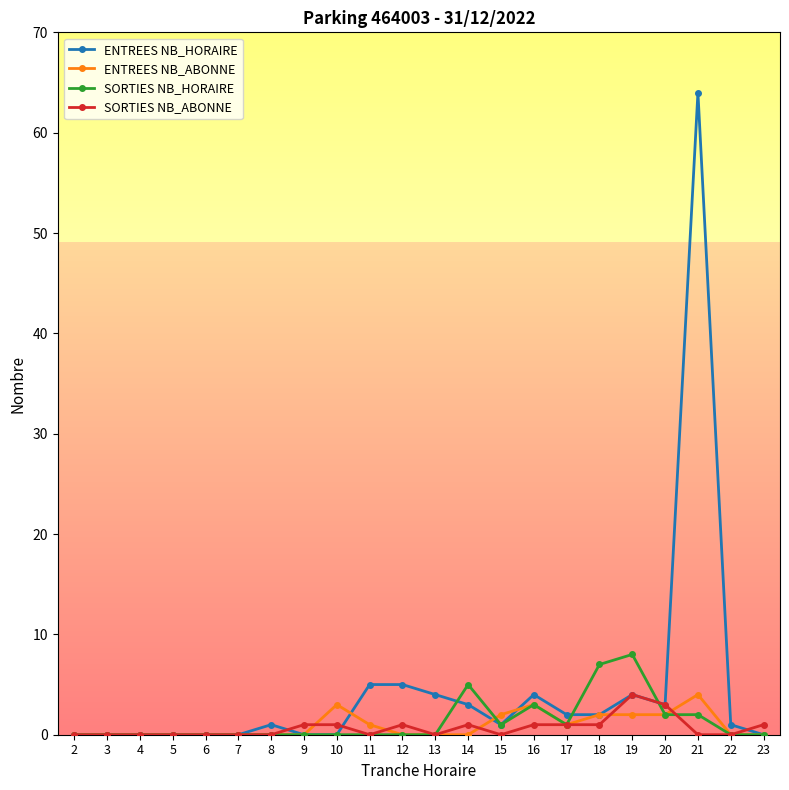

What is the sum of all ENTREES NB_HORAIRE values?

99